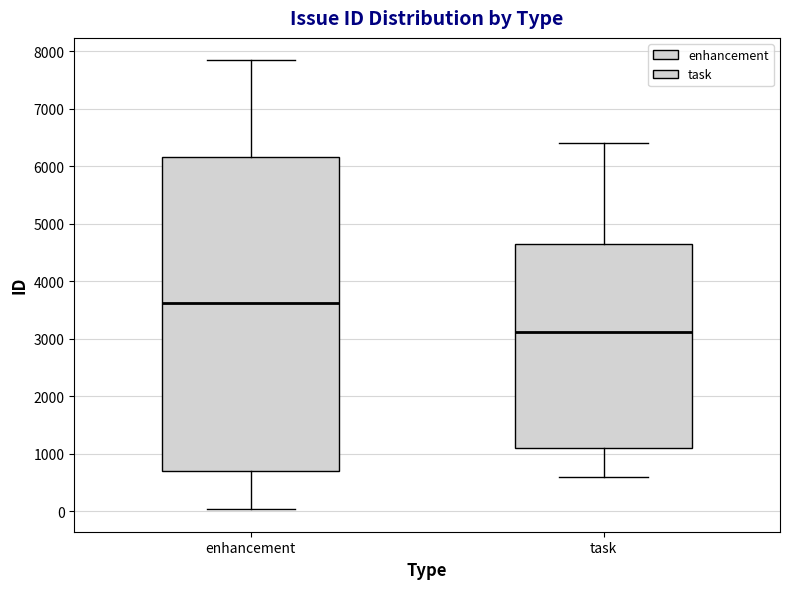

Which box is the tallest, from its lower edge to its upper edge?

enhancement